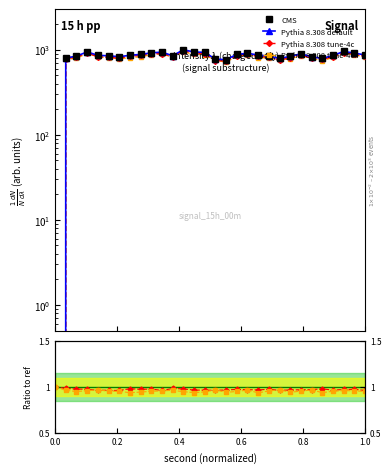

How many interior local peaks does the Pythia 8.308 default series have?

6